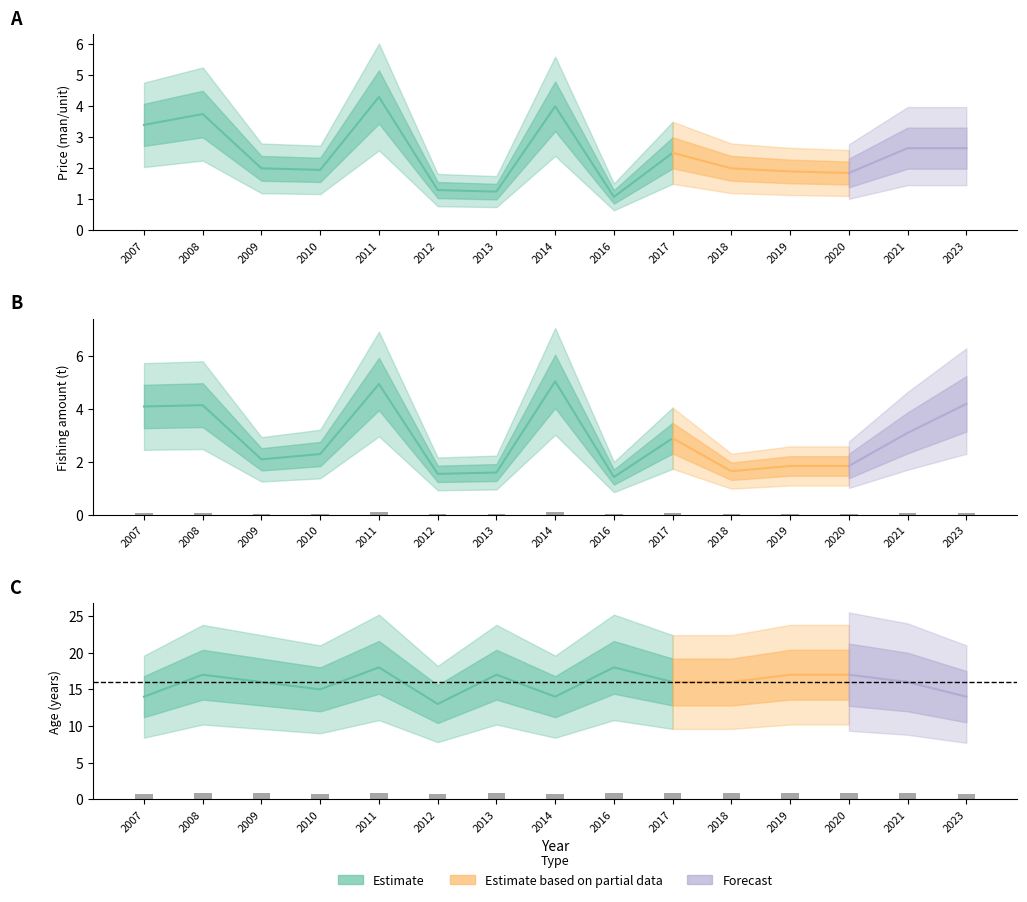

How many Fishing amount (t) values are between 0 and 1?

15